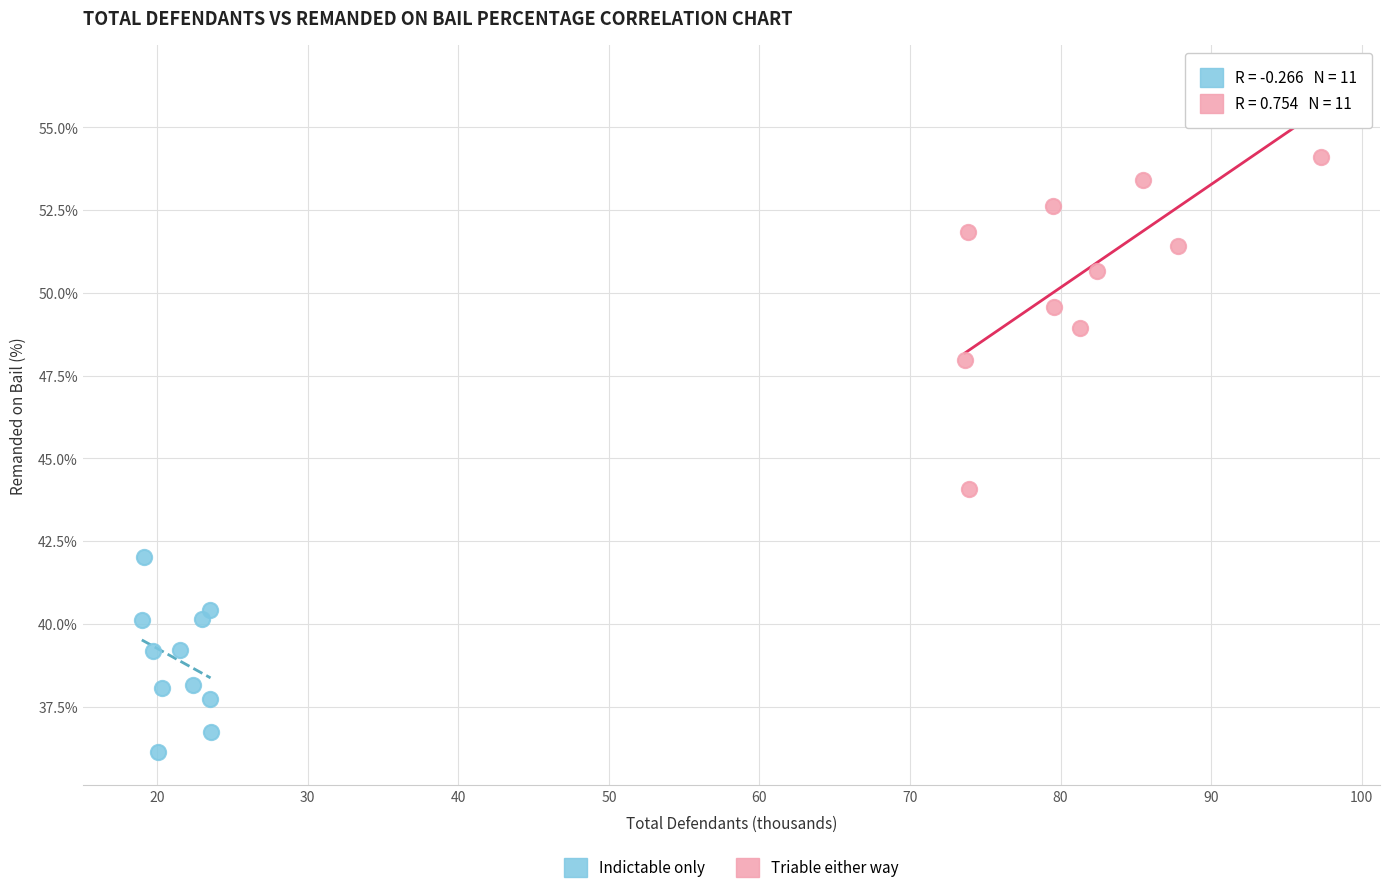

Which series reaches the maximum Y coordinate?

Triable either way